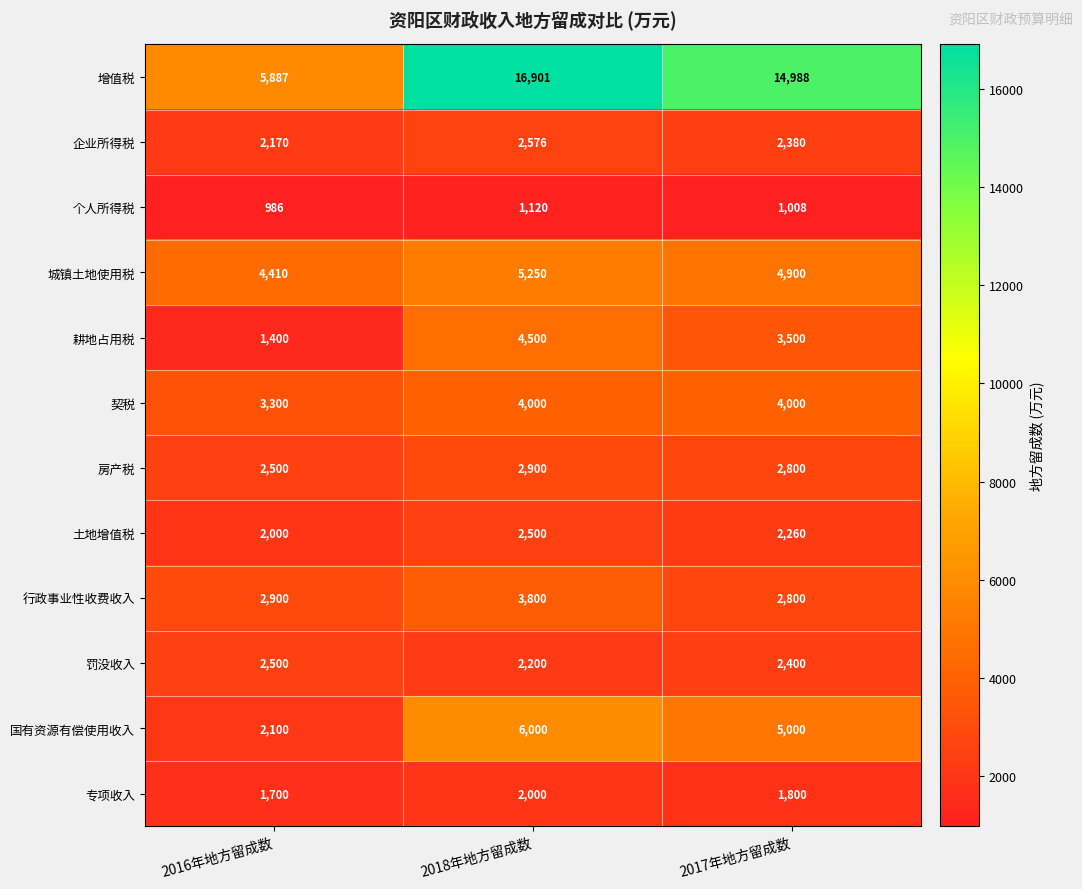

The 城镇土地使用税 series shows 4410 at 2016年地方留成数. True or false?

True